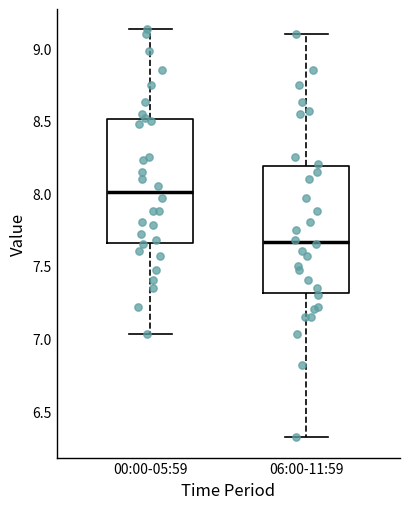

Reading left to right, transcribe this box plot: for each box, give where its median line is, the range the box spans, and where its two whiskers end, as read against the y-axis. The values are not printed on the chart, so give them approximately, as read against the axis.

00:00-05:59: median 8.00, box 7.65 to 8.50, whiskers 7.05 to 9.15
06:00-11:59: median 7.65, box 7.30 to 8.20, whiskers 6.30 to 9.10